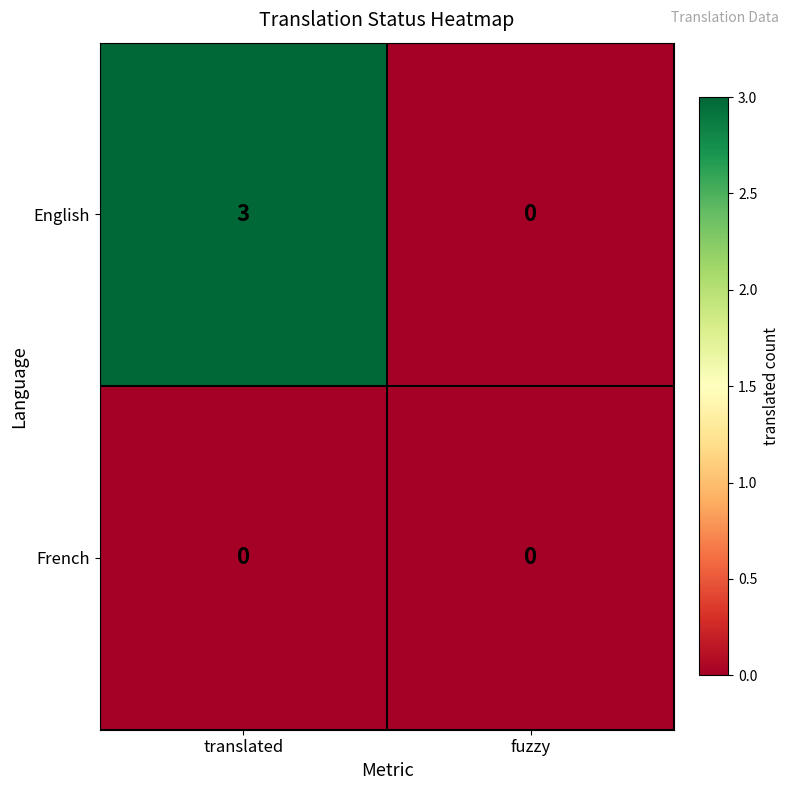

Reading right to left, what are all the values shown in this chart?

English: fuzzy=0	translated=3
French: fuzzy=0	translated=0